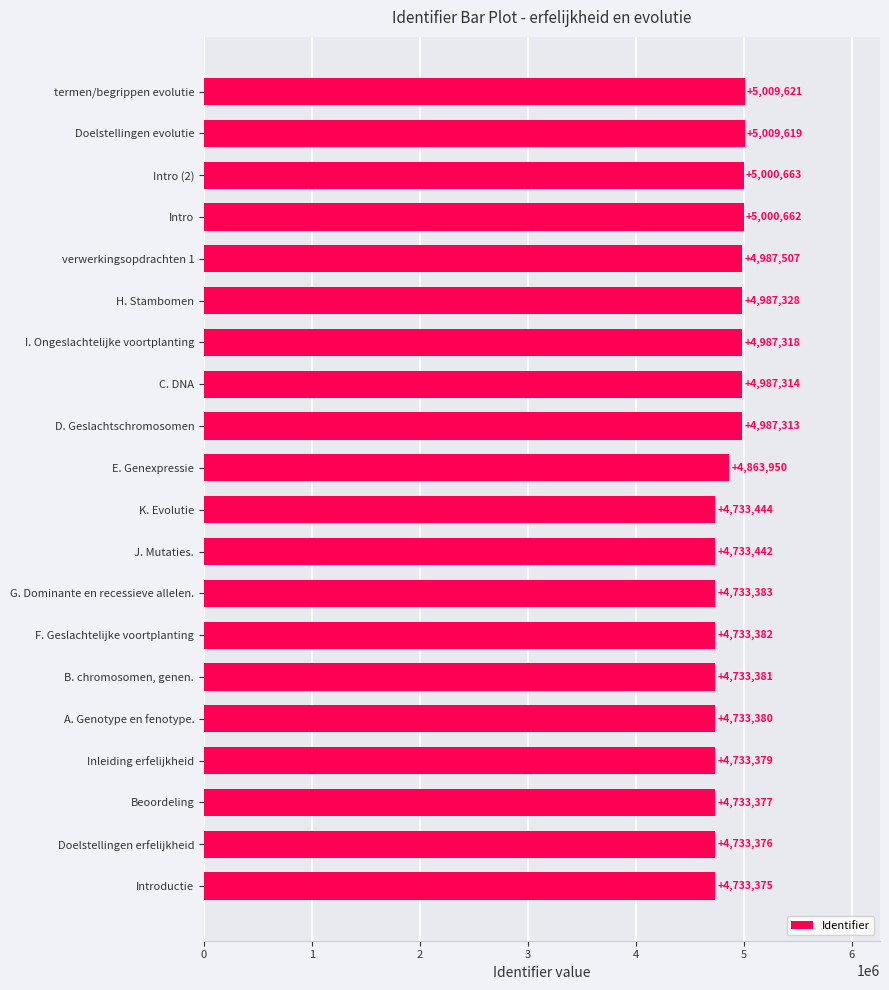

List the labels in order of value, largest first.

termen/begrippen evolutie, Doelstellingen evolutie, Intro (2), Intro, verwerkingsopdrachten 1, H. Stambomen, I. Ongeslachtelijke voortplanting, C. DNA, D. Geslachtschromosomen, E. Genexpressie, K. Evolutie, J. Mutaties., G. Dominante en recessieve allelen., F. Geslachtelijke voortplanting, B. chromosomen, genen., A. Genotype en fenotype., Inleiding erfelijkheid, Beoordeling, Doelstellingen erfelijkheid, Introductie